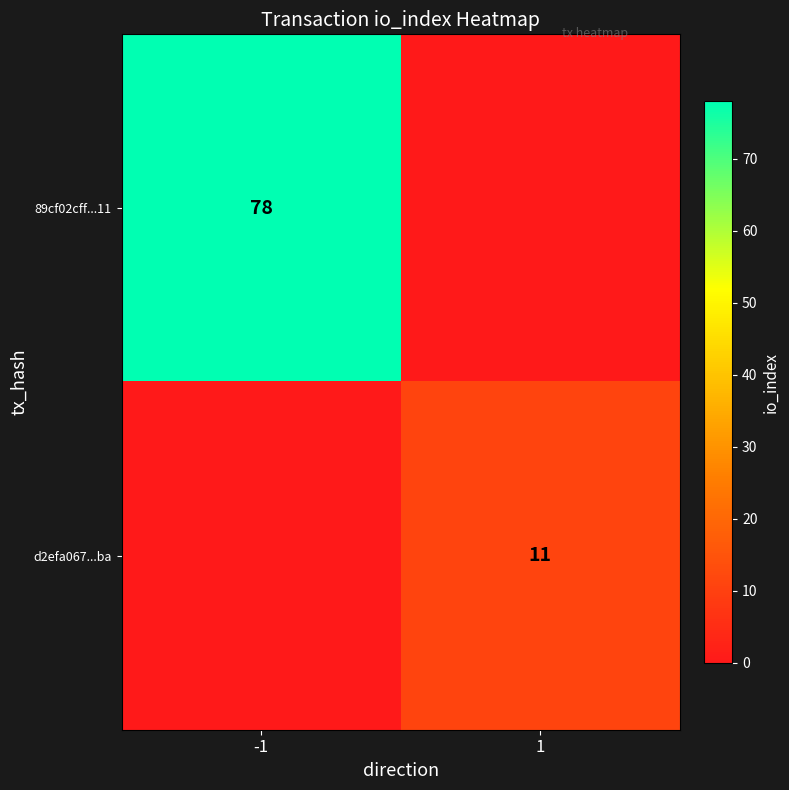

The d2efa067...ba series shows 7 at 1. True or false?

False